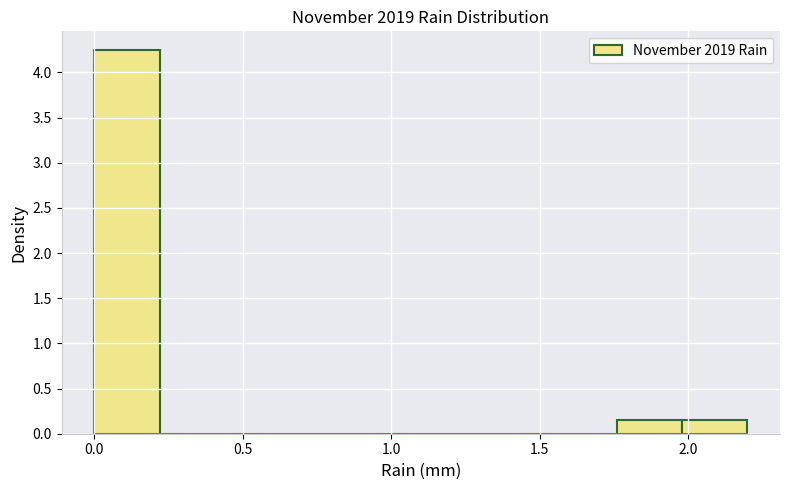

What is the height of the bar covering 0.00 to 0.22 on the x-axis? Neither the bar edges nor the heights are printed on the chart, so give them approximately, as read against the axes.

4.25